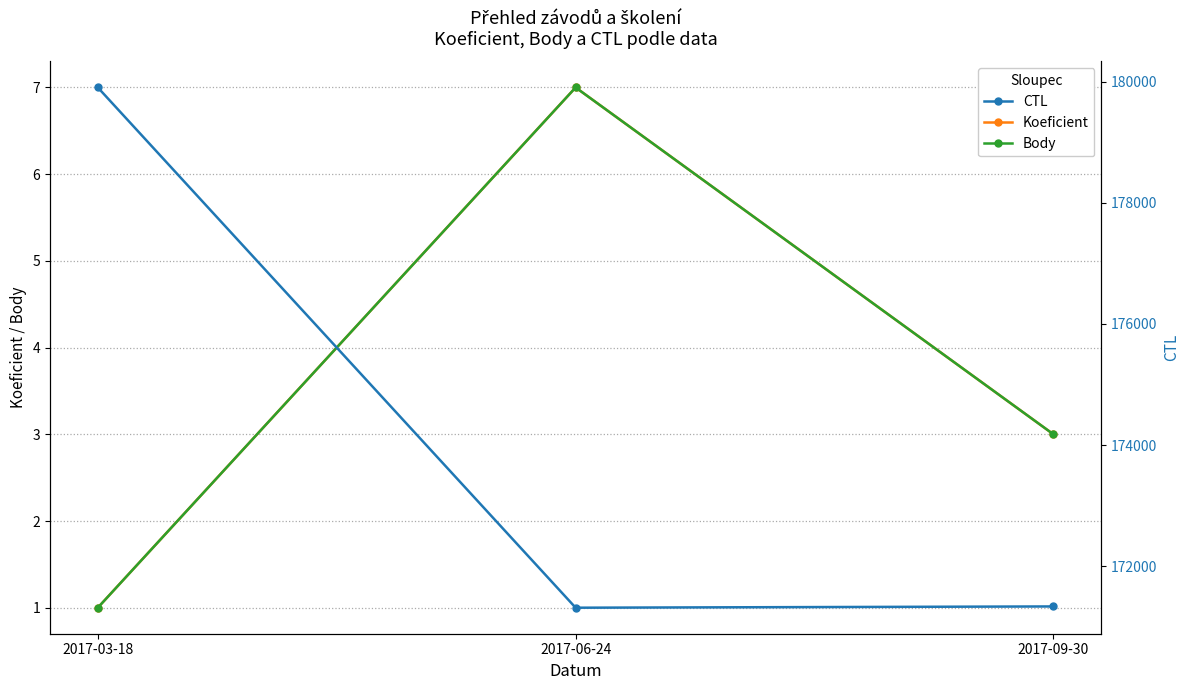

Count the number of categories in the chart.

3